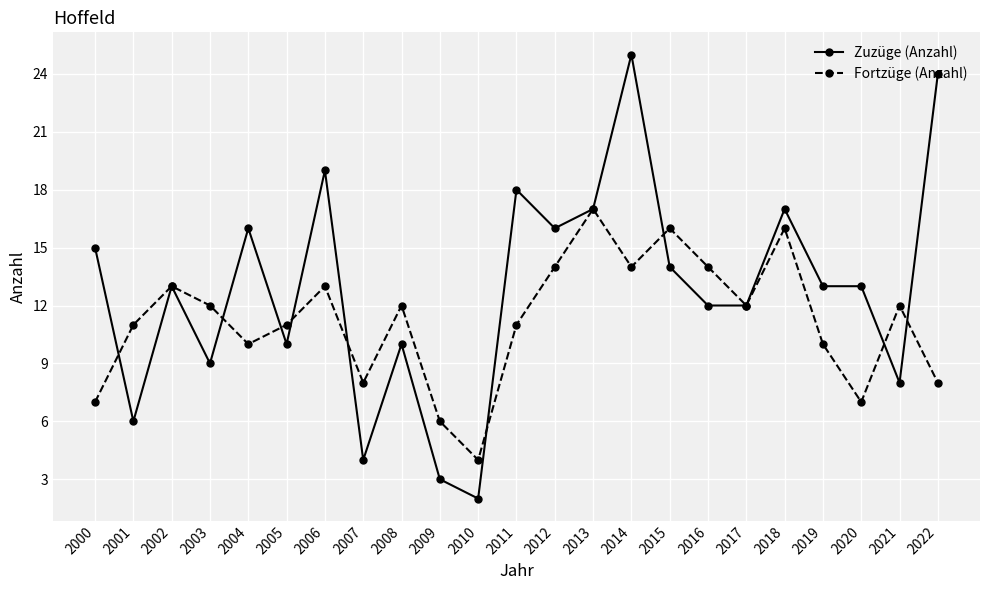

What are all the series names shown in the legend?

Zuzüge (Anzahl), Fortzüge (Anzahl)